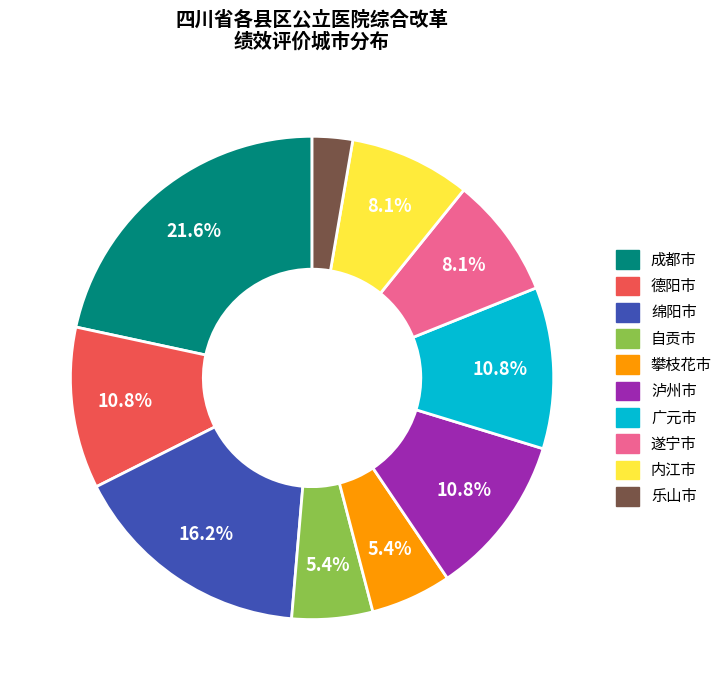

What percentage is the 攀枝花市 slice, to the nearest percent?

5%